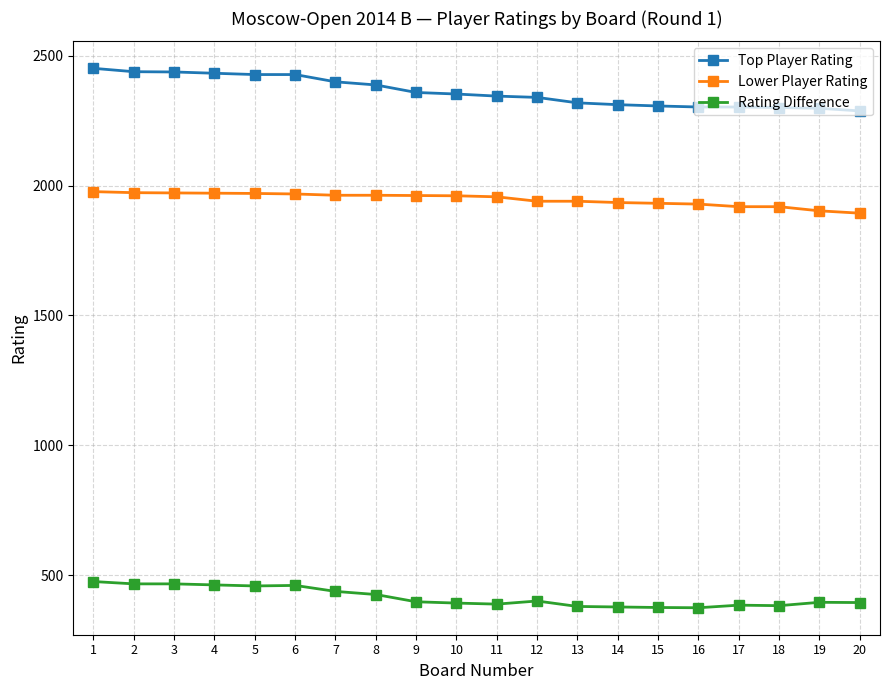

What is the average value of the Rating Difference series?

414